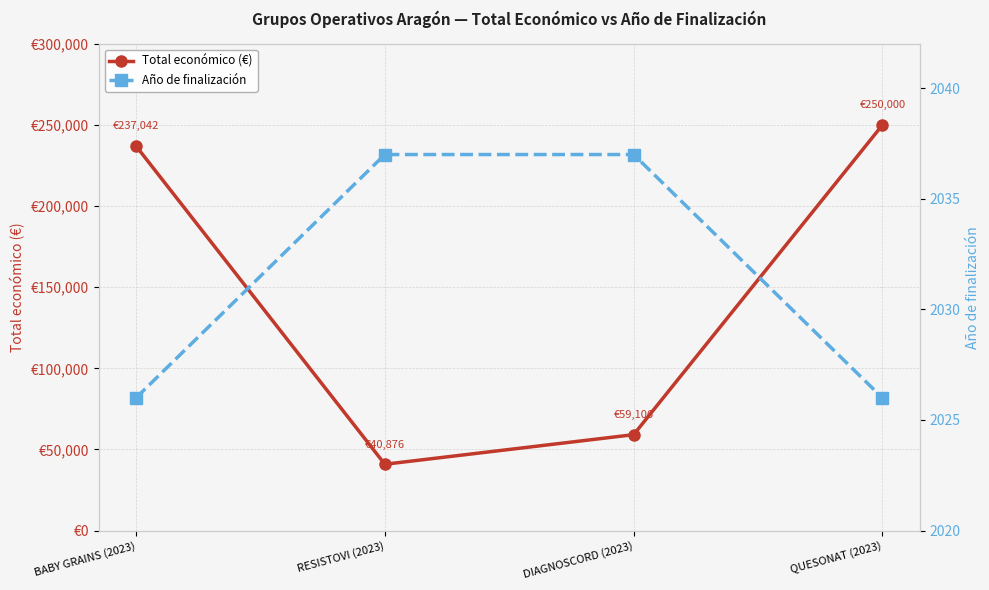

How many data points in Total económico (€) are above 237042?

1